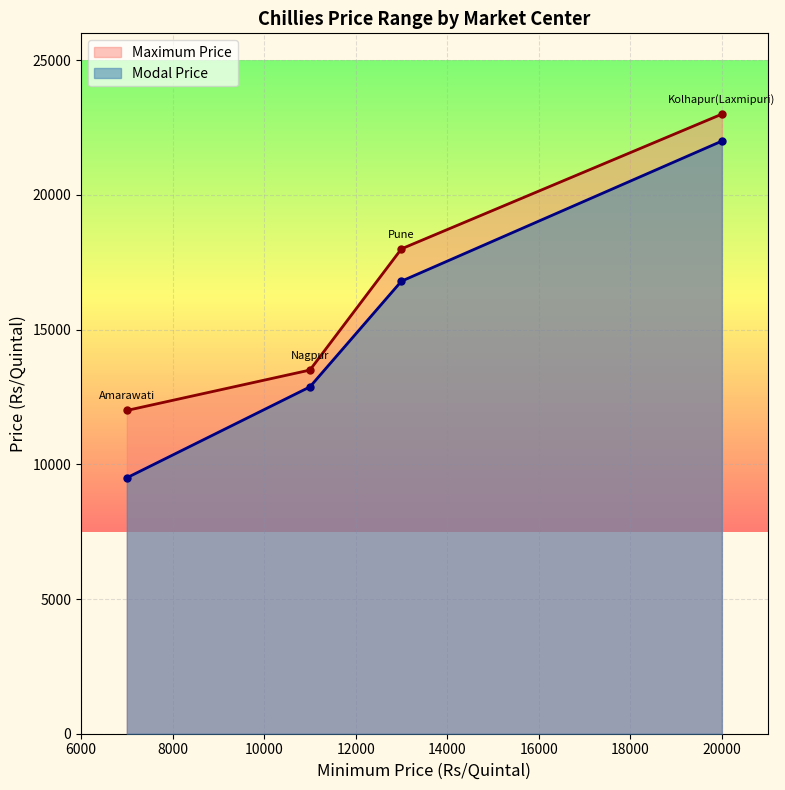

What is the sum of the Maximum Price values at Kolhapur(Laxmipuri) and Nagpur?

36500